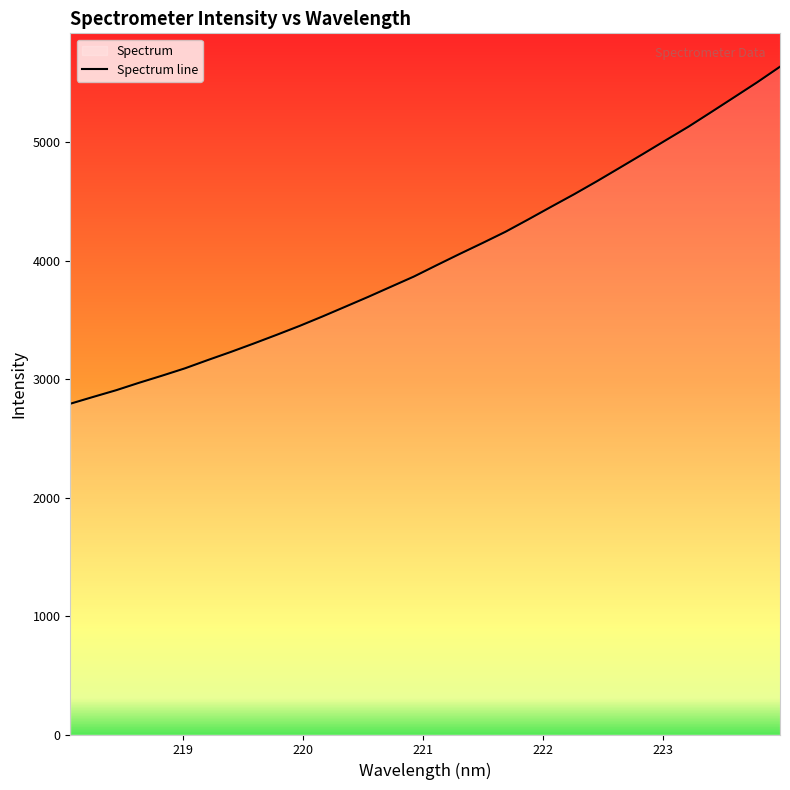

What is the difference between the maximum and minimum values?

2845.1